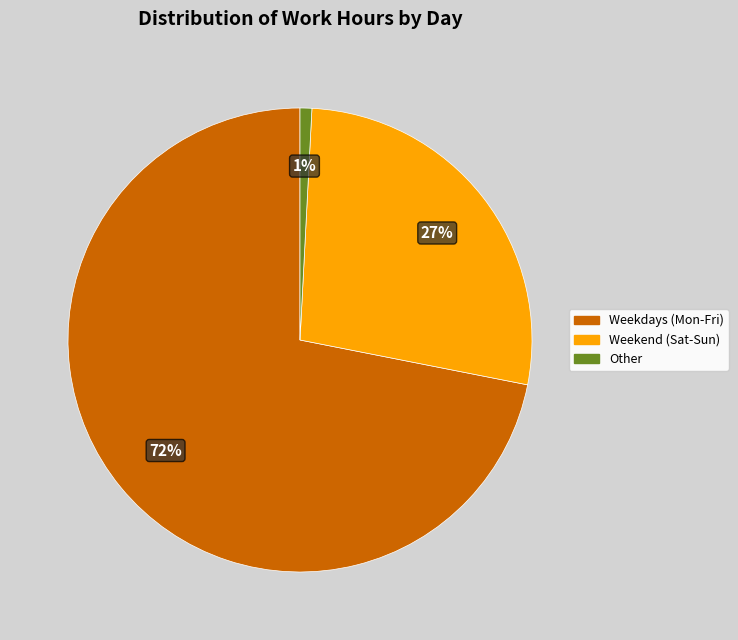

To the nearest percent, what is the difference between the largest and smallest slice percentages?

71%